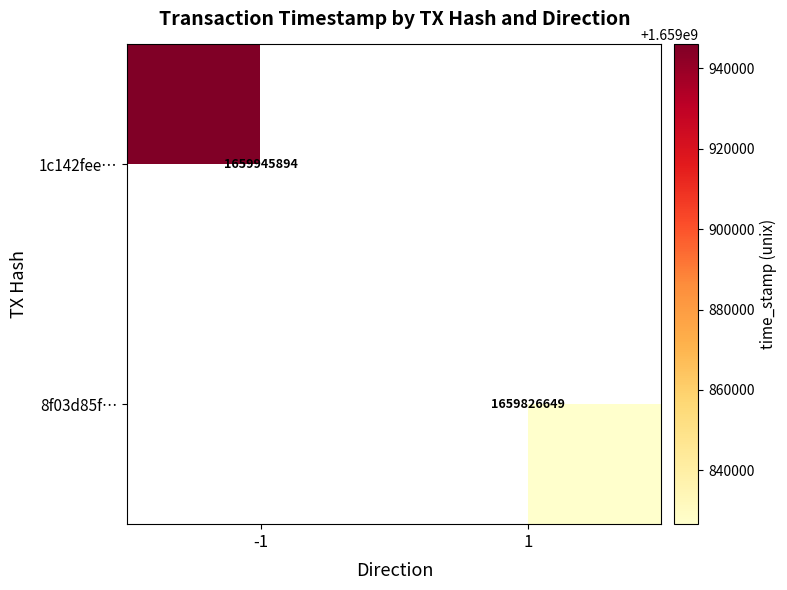

The 1c142fee… series shows 2987619517 at -1. True or false?

False